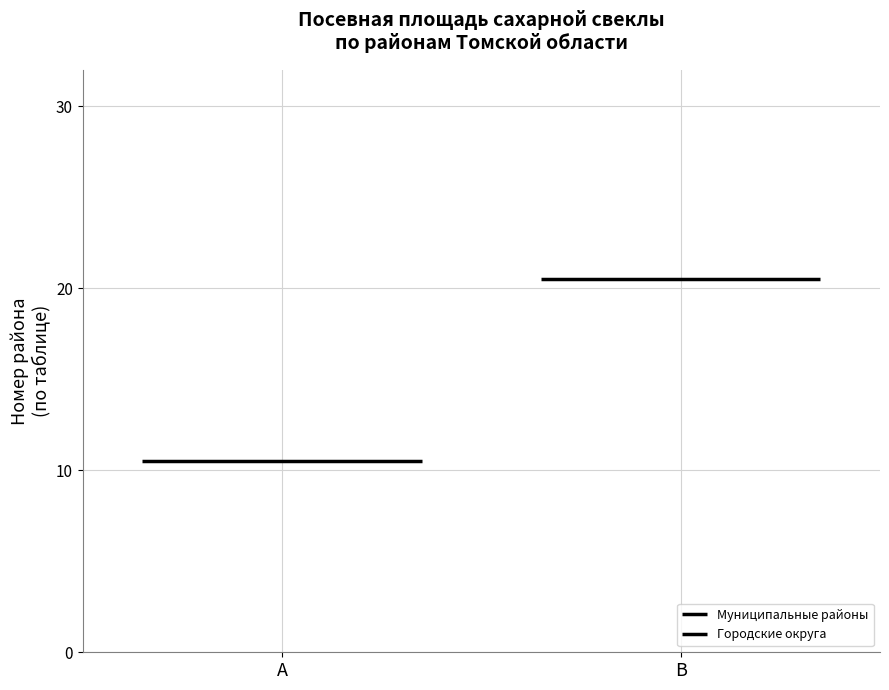

At A, list the series in order from smallest to largest.

Муниципальные районы, Городские округа